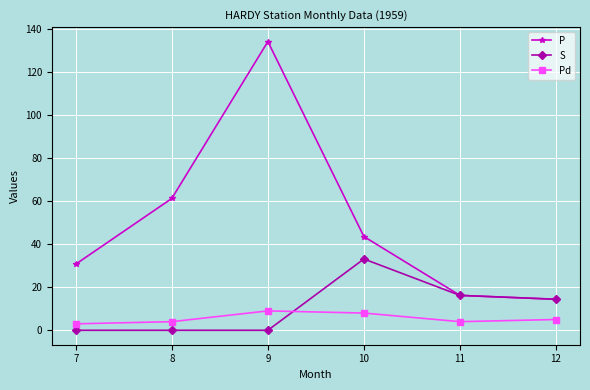

Rank the series at 10 from lowest to highest value.

Pd, S, P